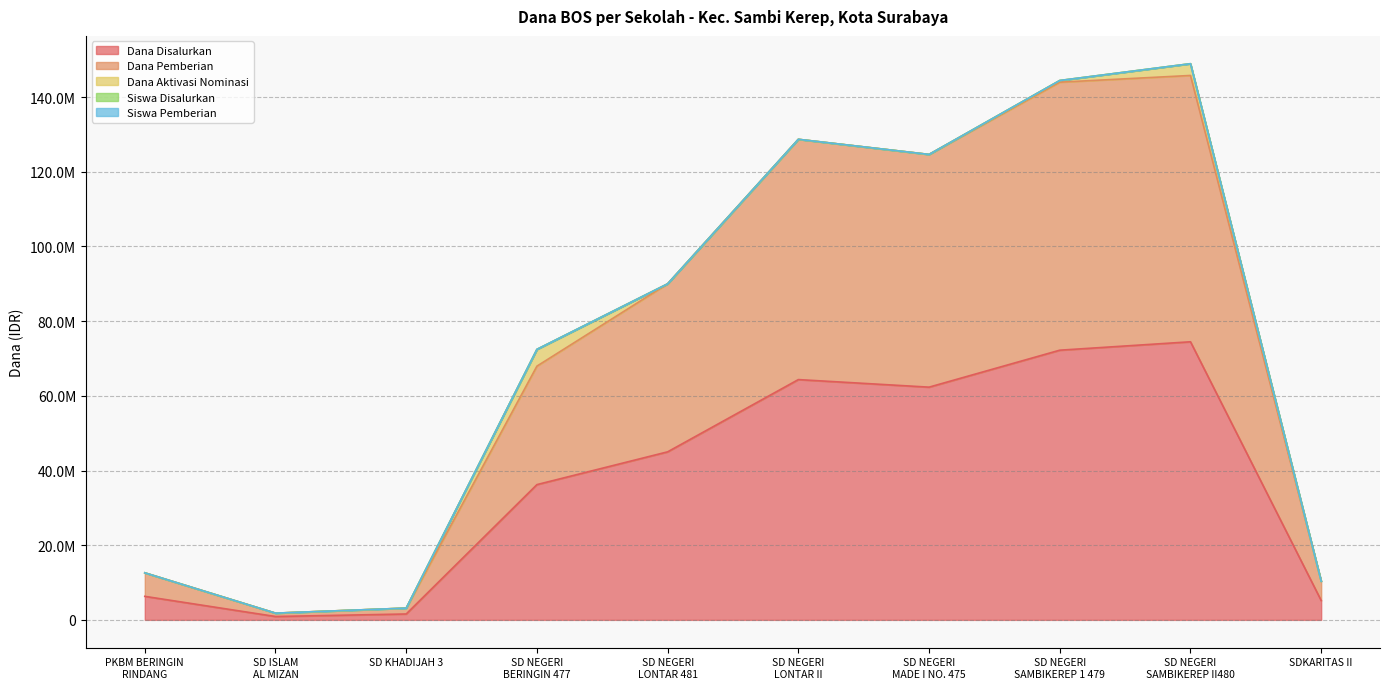

At which category is the sum across all series the highest?

SD NEGERI
SAMBIKEREP II480